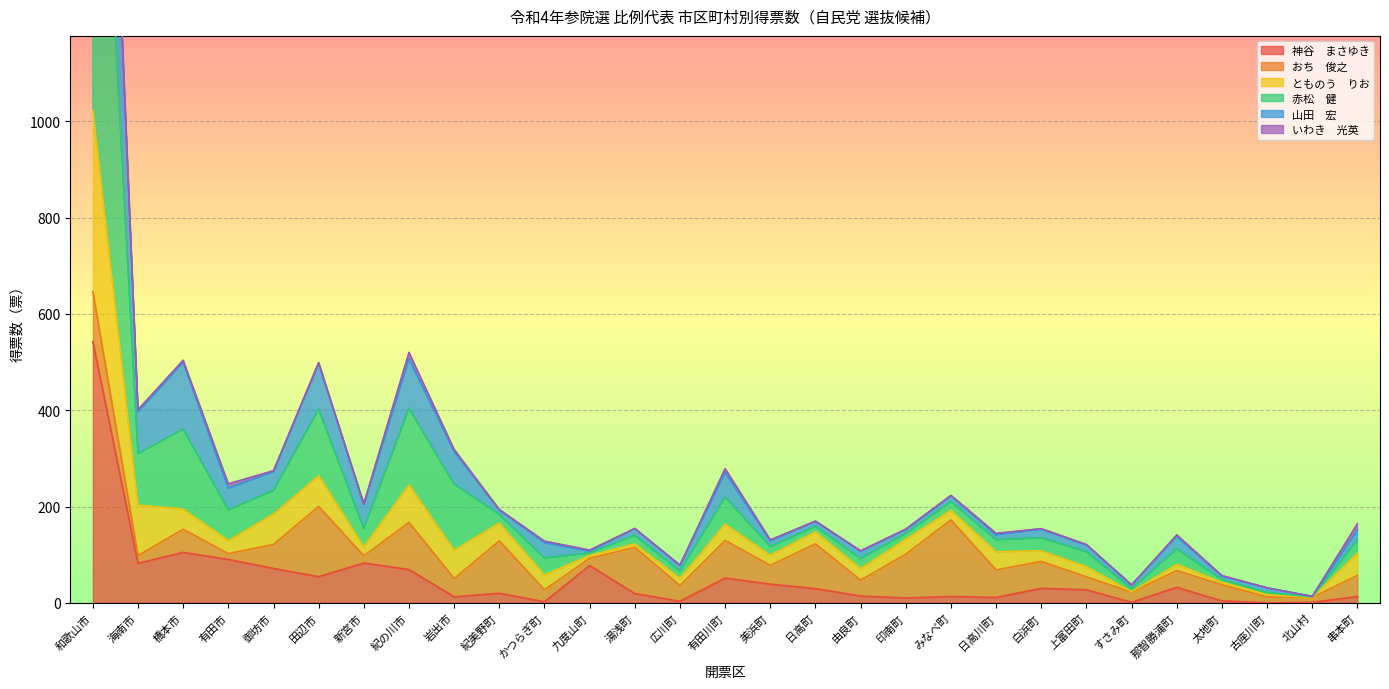

True or false: 赤松　健 and 山田　宏 cross at least once.

False